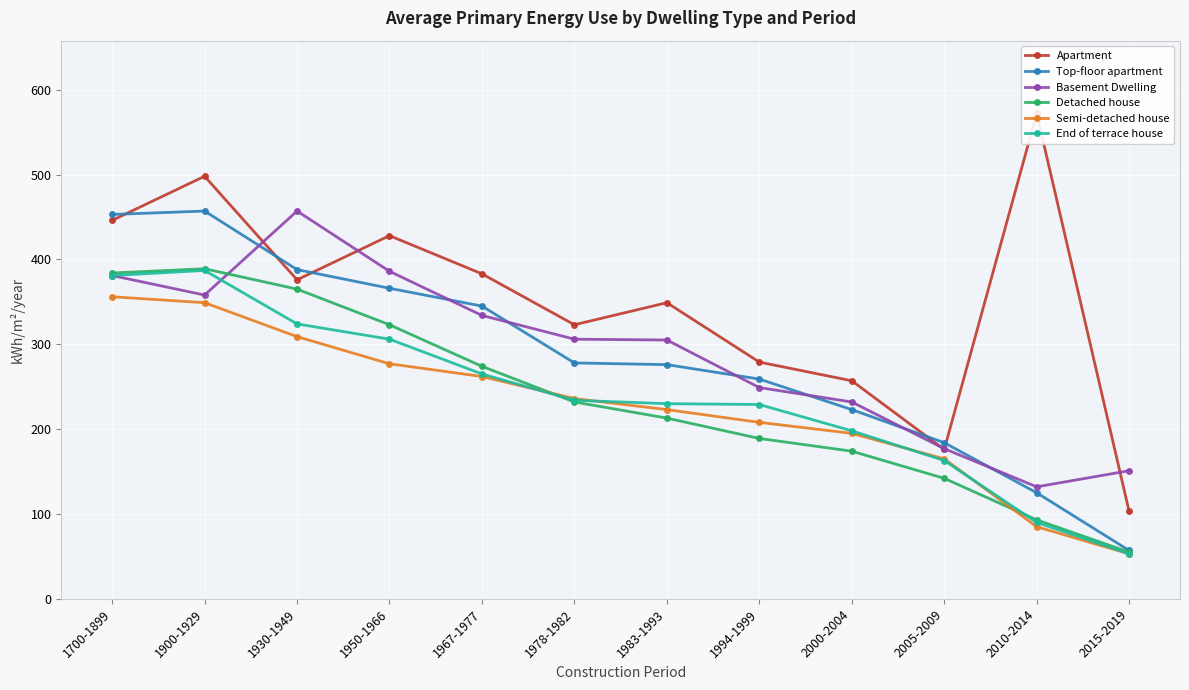

Is this an area chart (filled region under the line)?

No